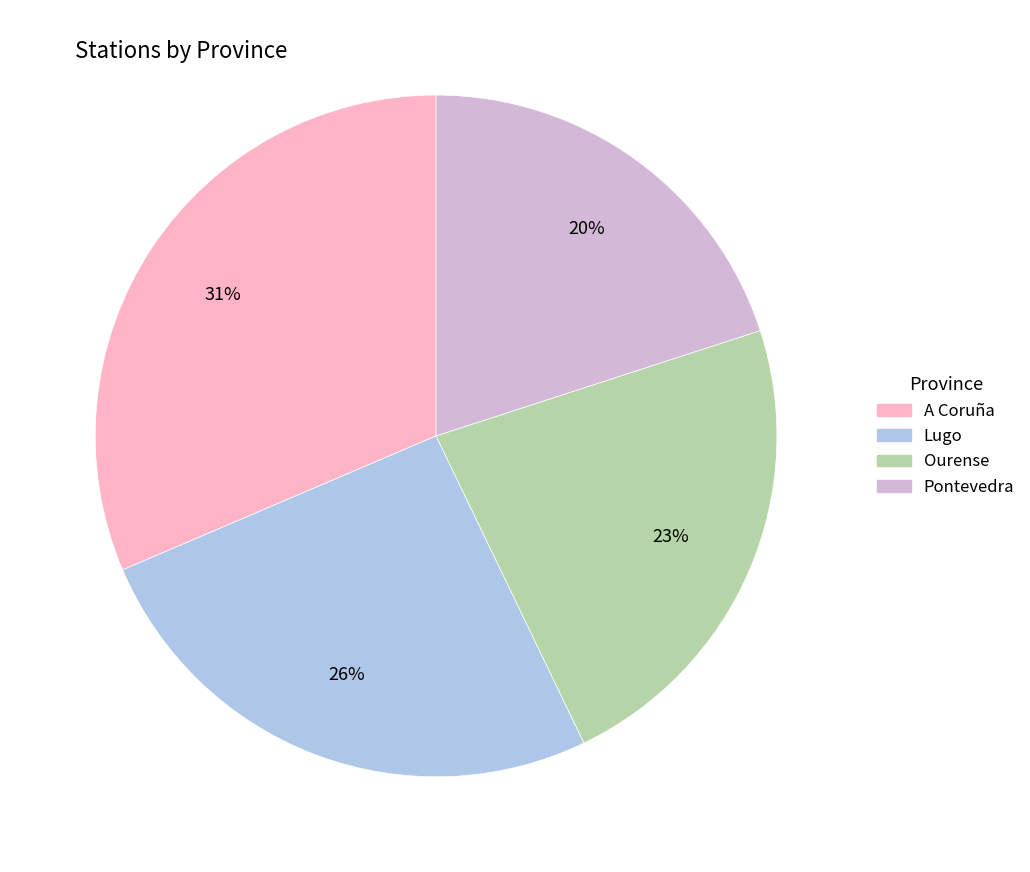

The A Coruña slice represents 37% of the pie. True or false?

False